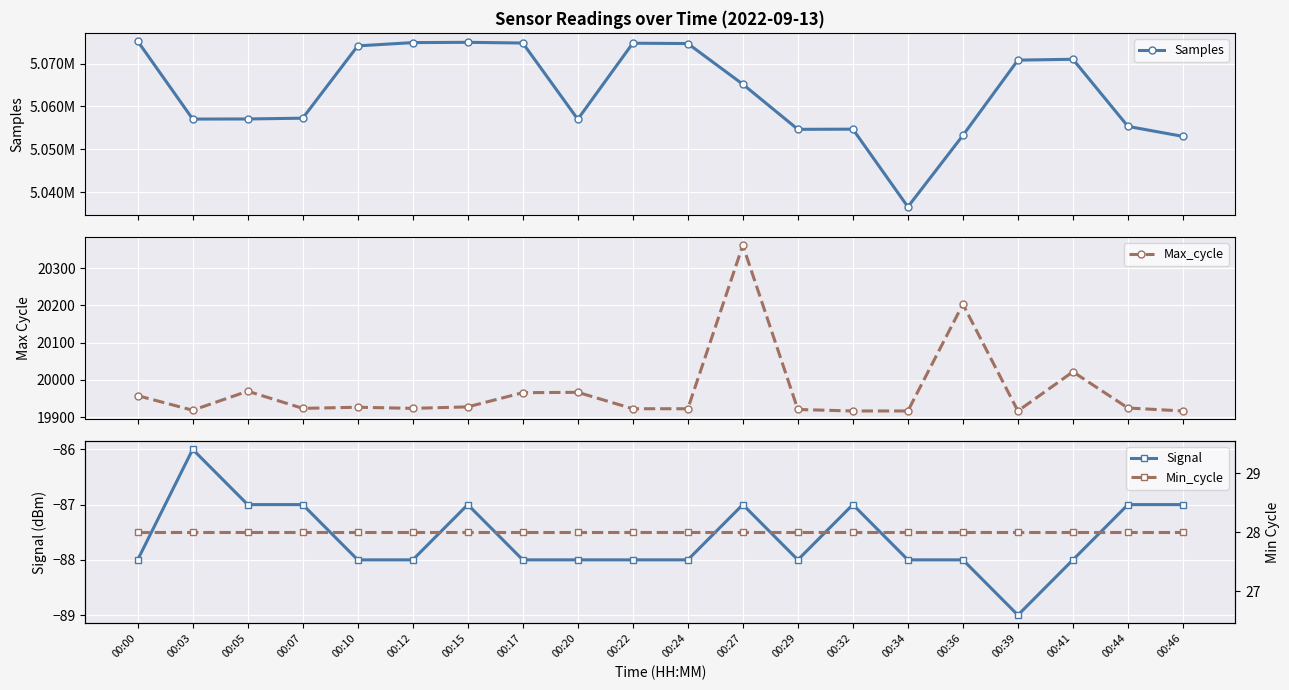

Which label corresponds to the smallest value in the chart?

00:39